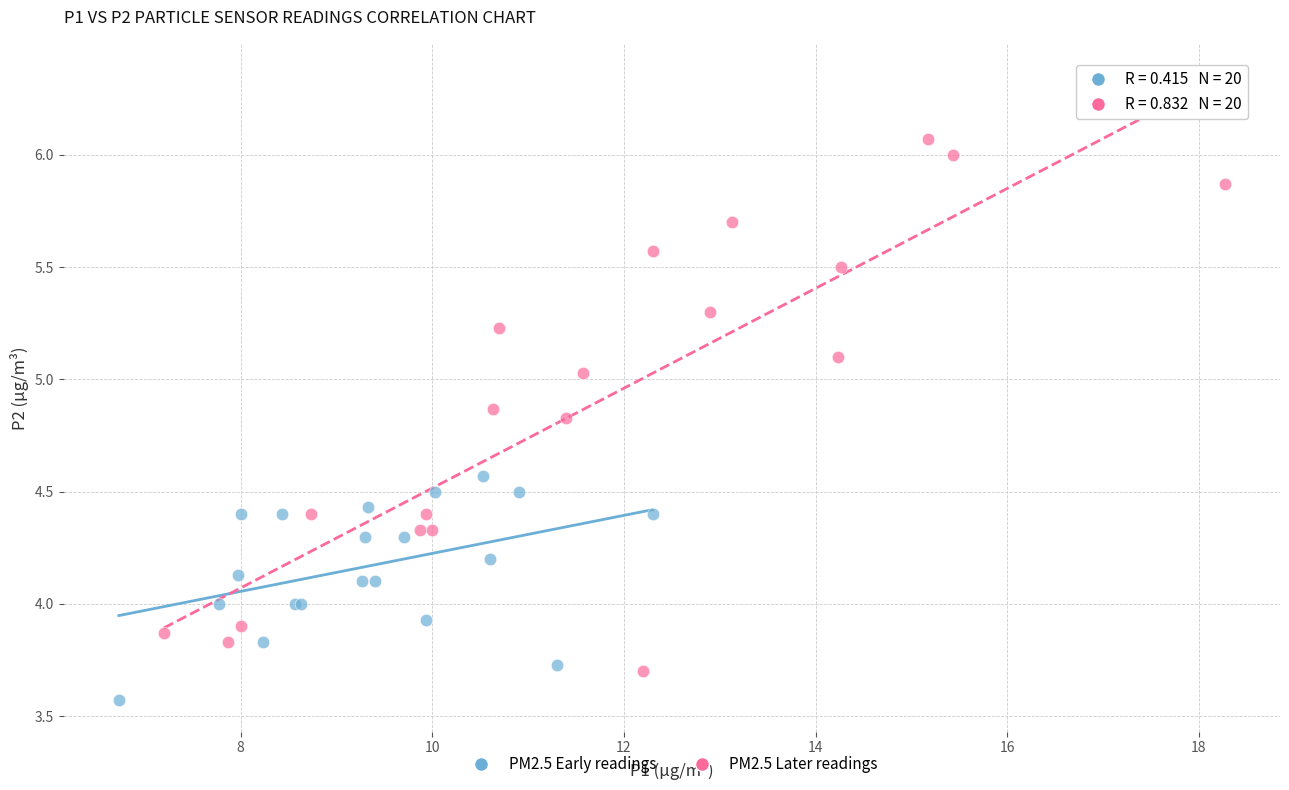

Which series has the largest Y range (max minus min)?

PM2.5 Later readings